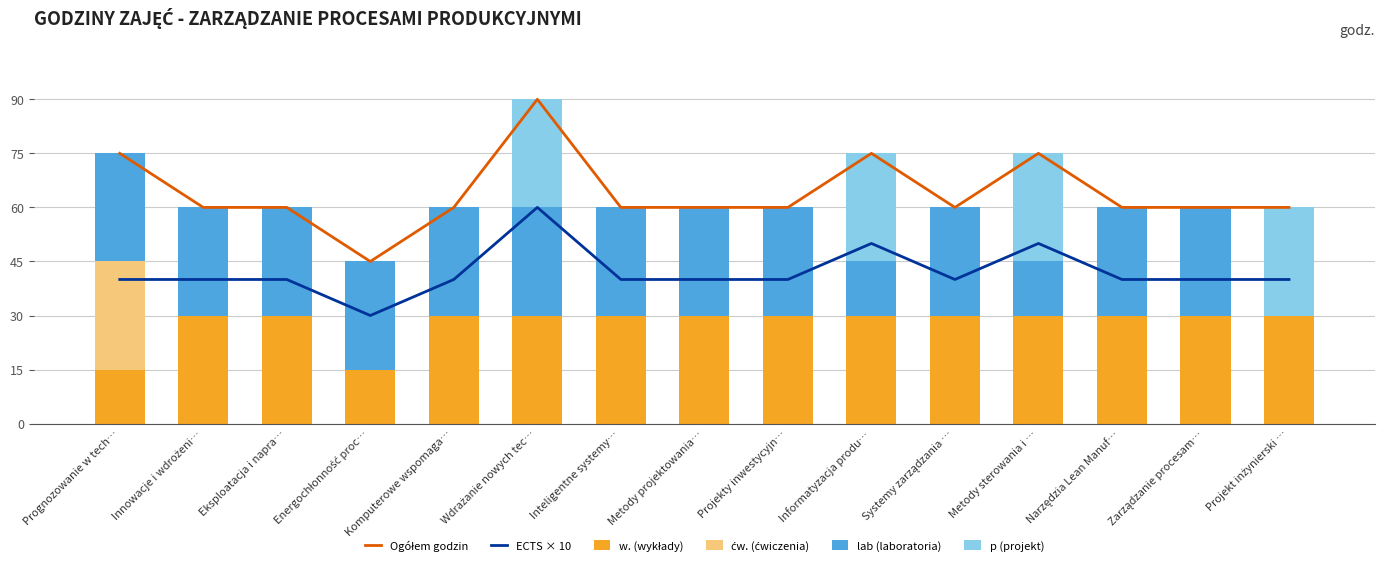

What is the label of the 5th bar from the left?

Komputerowe wspomaga…